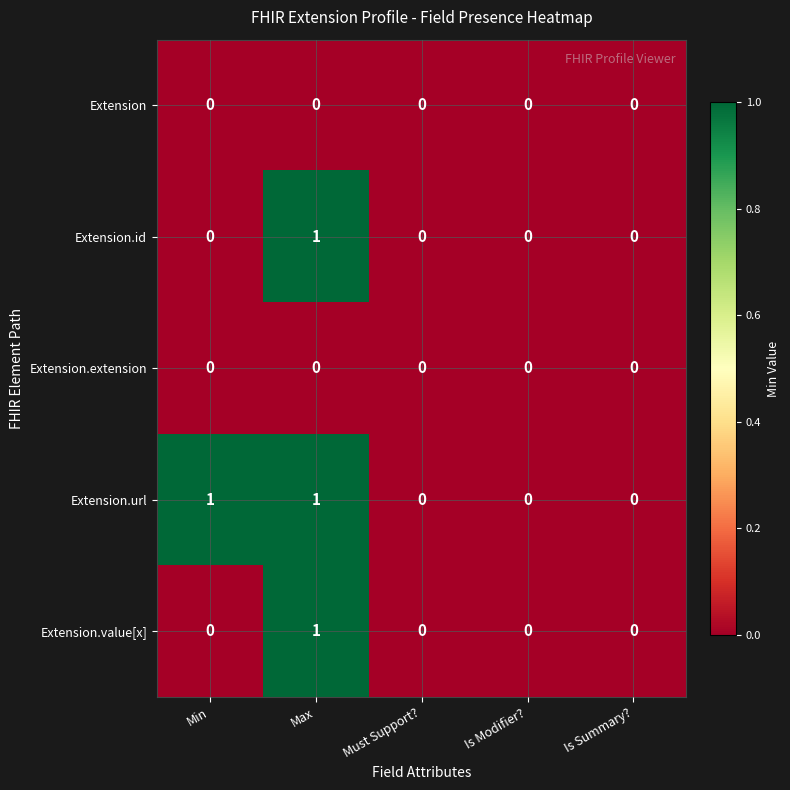

Which series has the largest total across all categories?

Extension.url